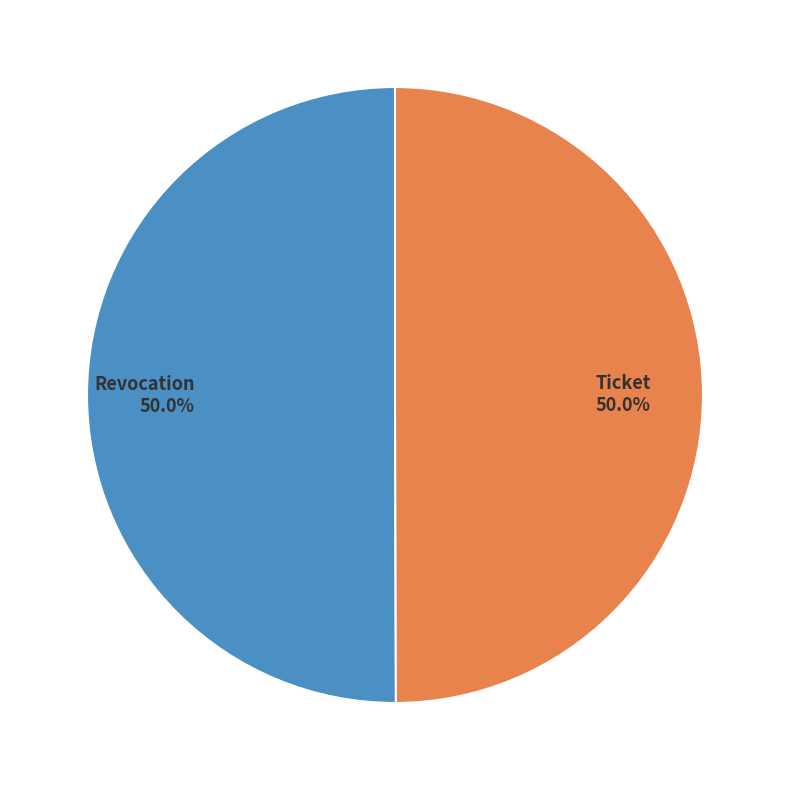

To the nearest percent, what percentage of the pie is Ticket?

50%